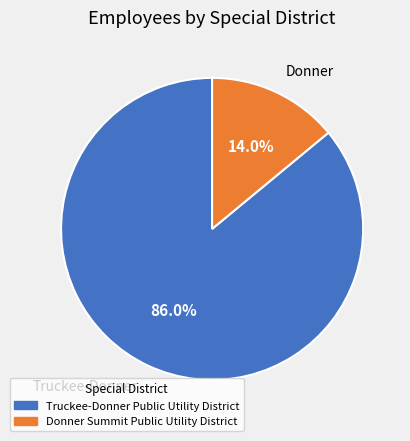

Does Donner Summit Public Utility District account for over 50% of the chart?

No